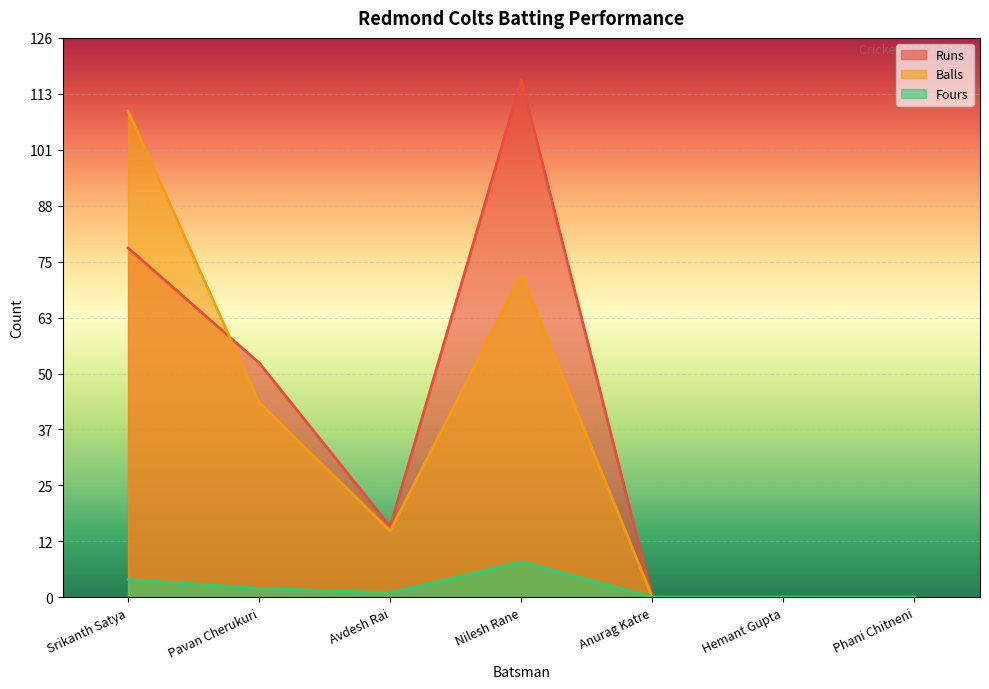

Which category has the lowest value in the Runs series?

Anurag Katre